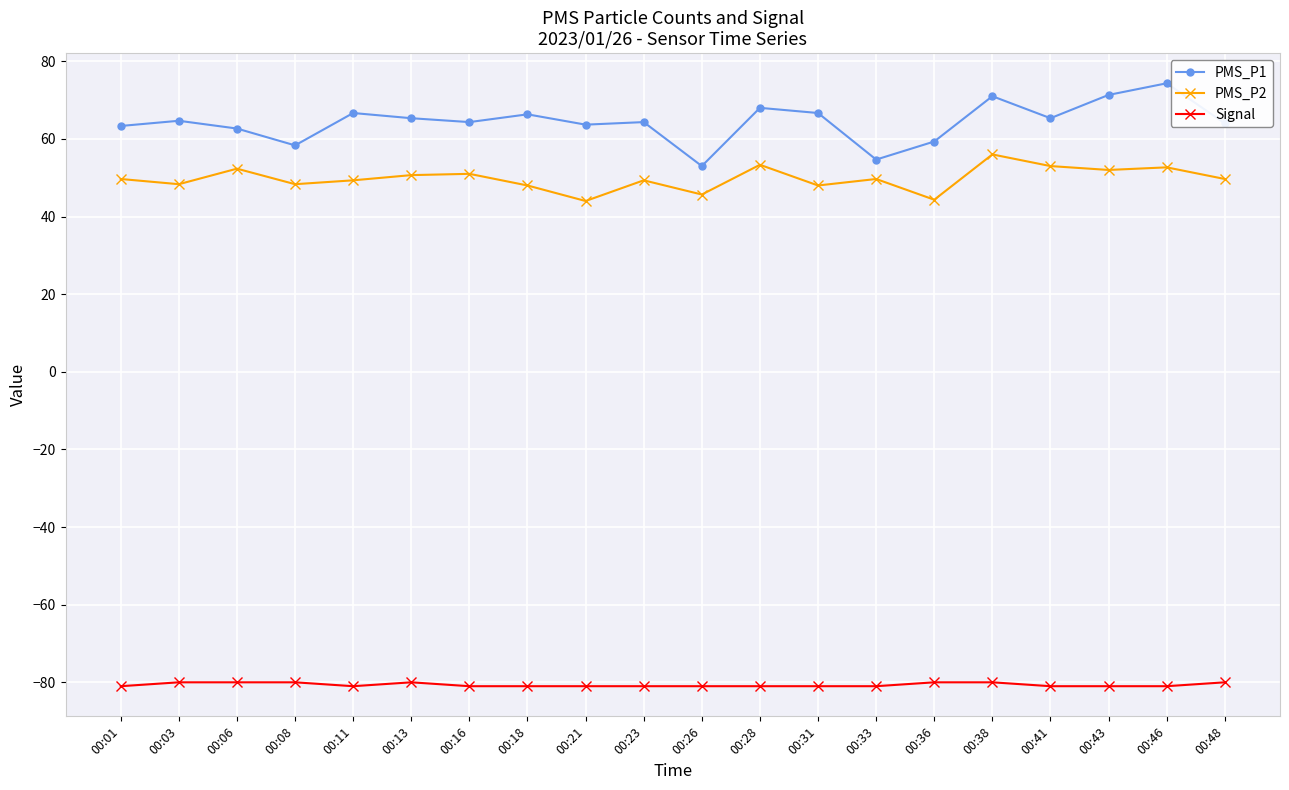

Between 00:08 and 00:43, which series saw the biggest shift?

PMS_P1